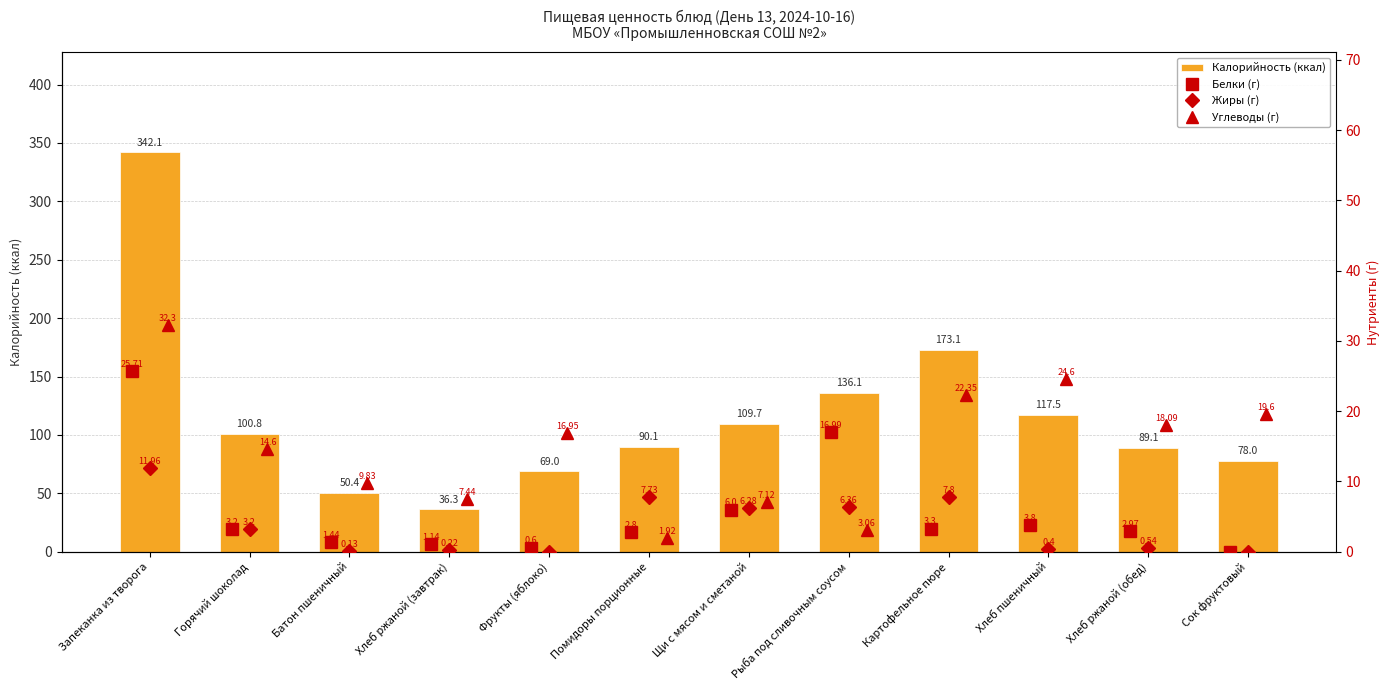

At which label does Калорийность (ккал) reach its peak?

Запеканка из творога